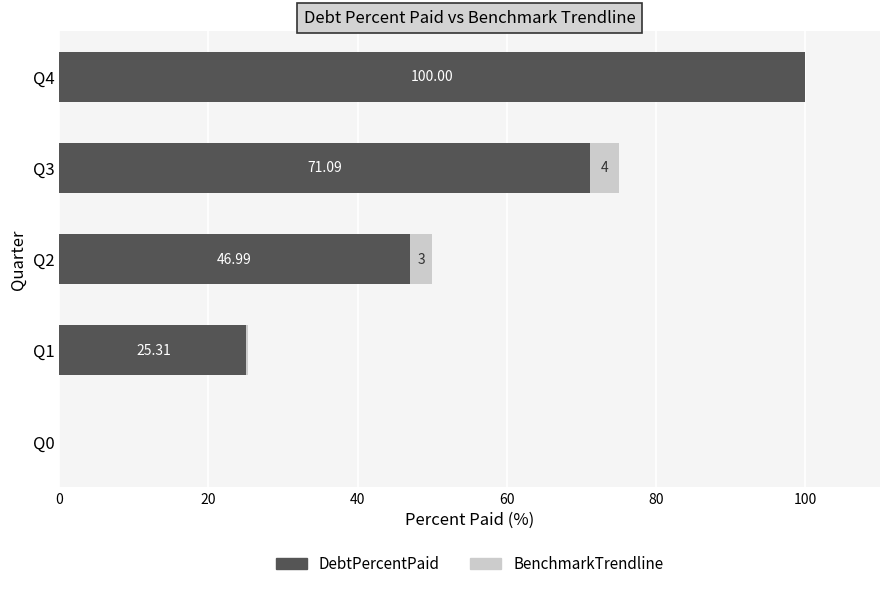

What is the value of the BenchmarkTrendline bar at the 3rd from the left?

3.0